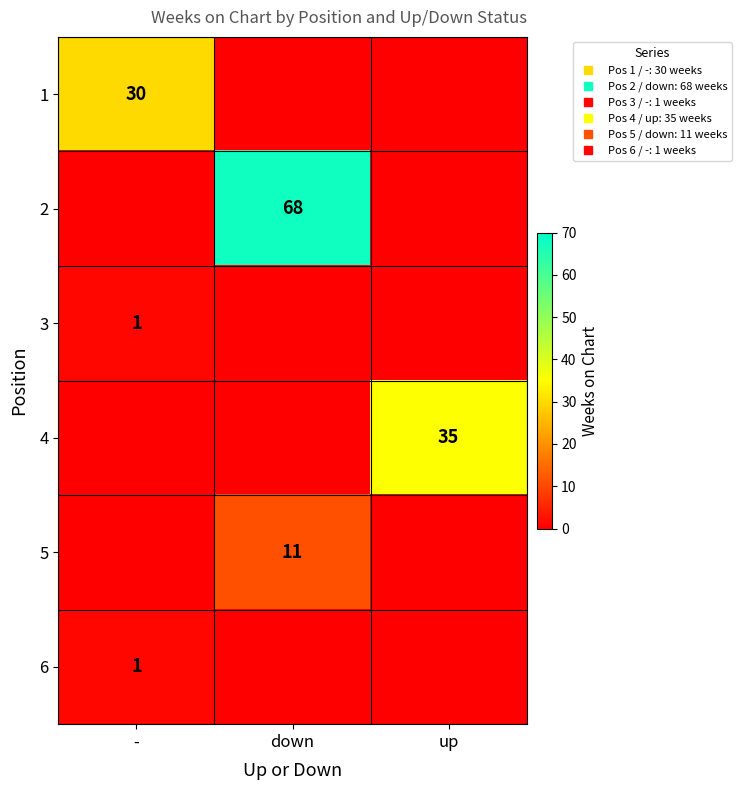

What is the approximate value of 6 at -?

1